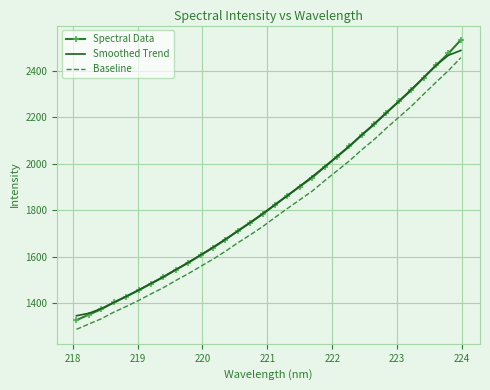

True or false: Baseline and Smoothed Trend intersect in this chart.

False